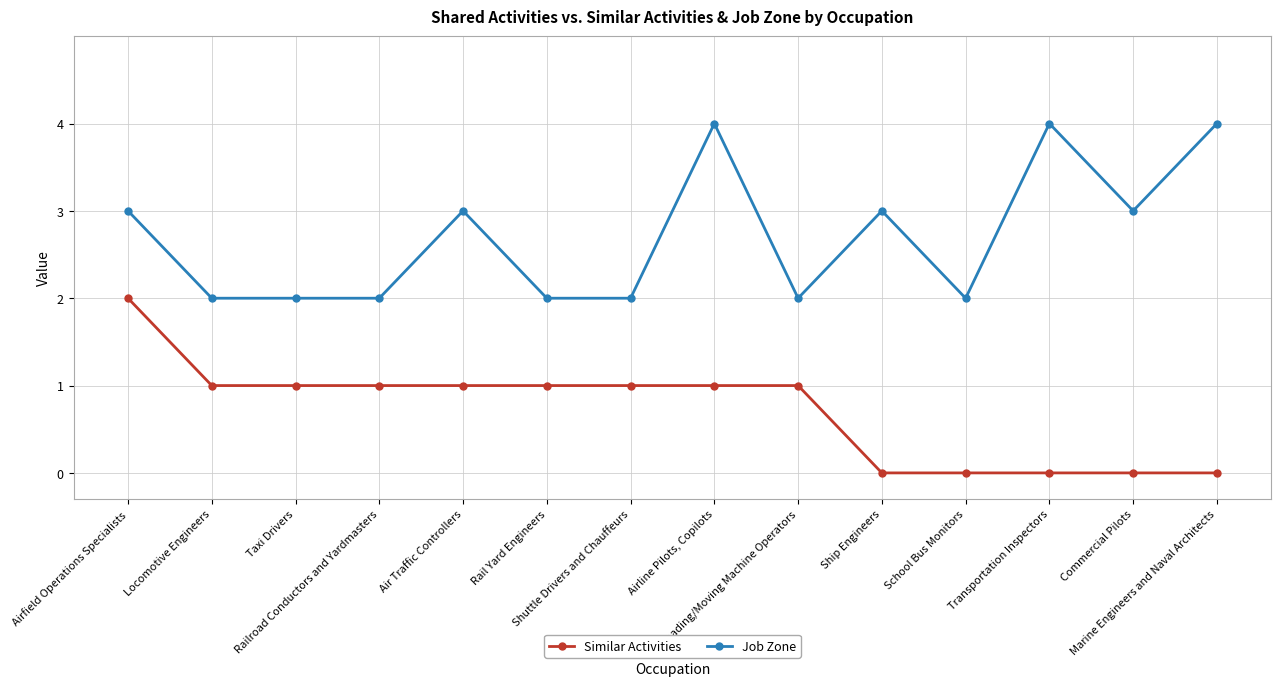

Is the value of Job Zone at Air Traffic Controllers greater than the value of Similar Activities at Loading/Moving Machine Operators?

Yes